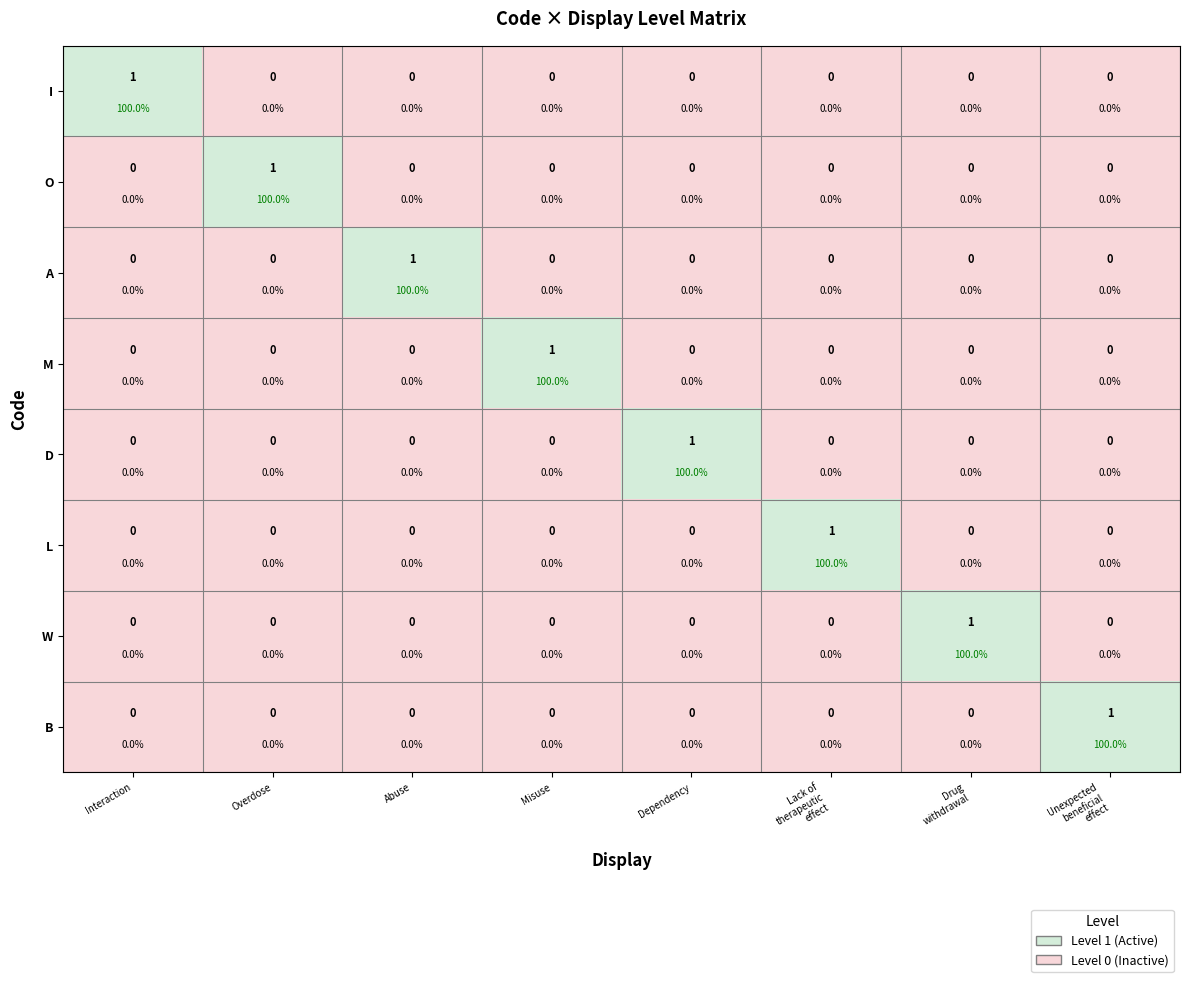

Is it true that B equals 0 at Drug withdrawal?

True